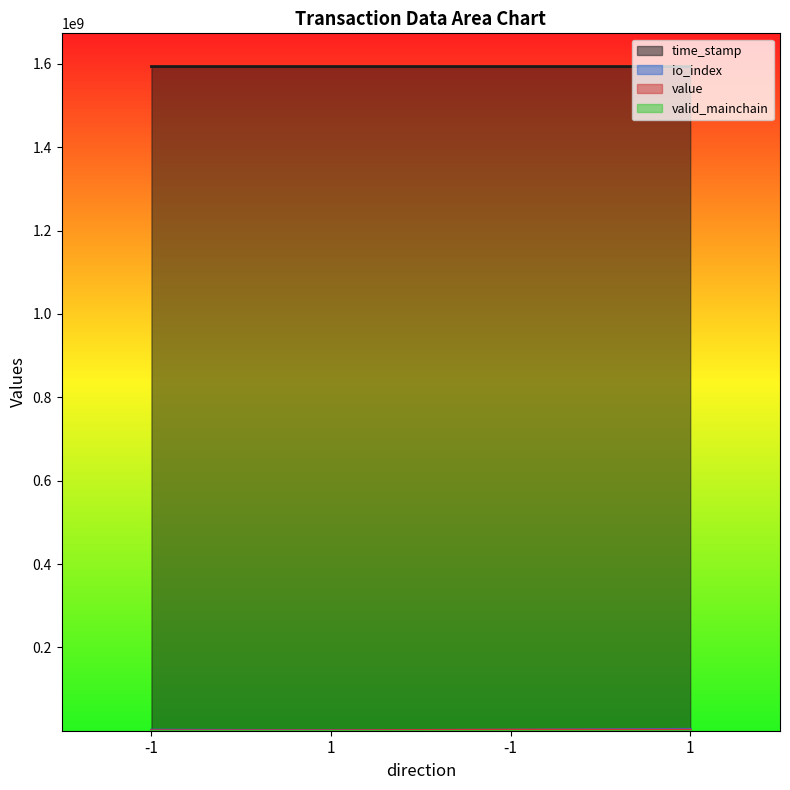

What is the maximum value for io_index?

3500000.0